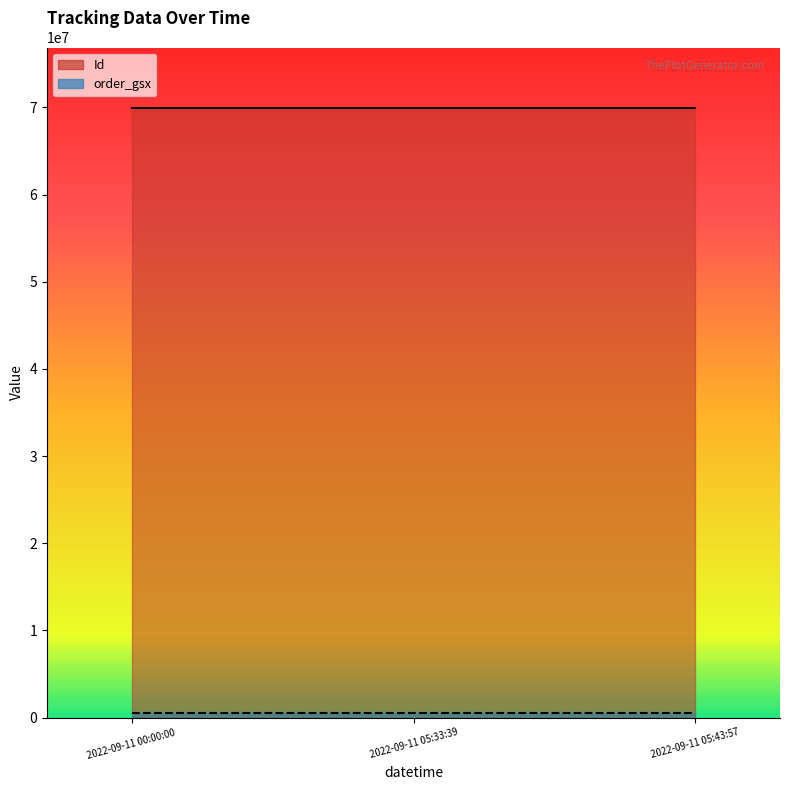

Between 2022-09-11 05:43:57 and 2022-09-11 05:33:39, which series saw the biggest shift?

Id